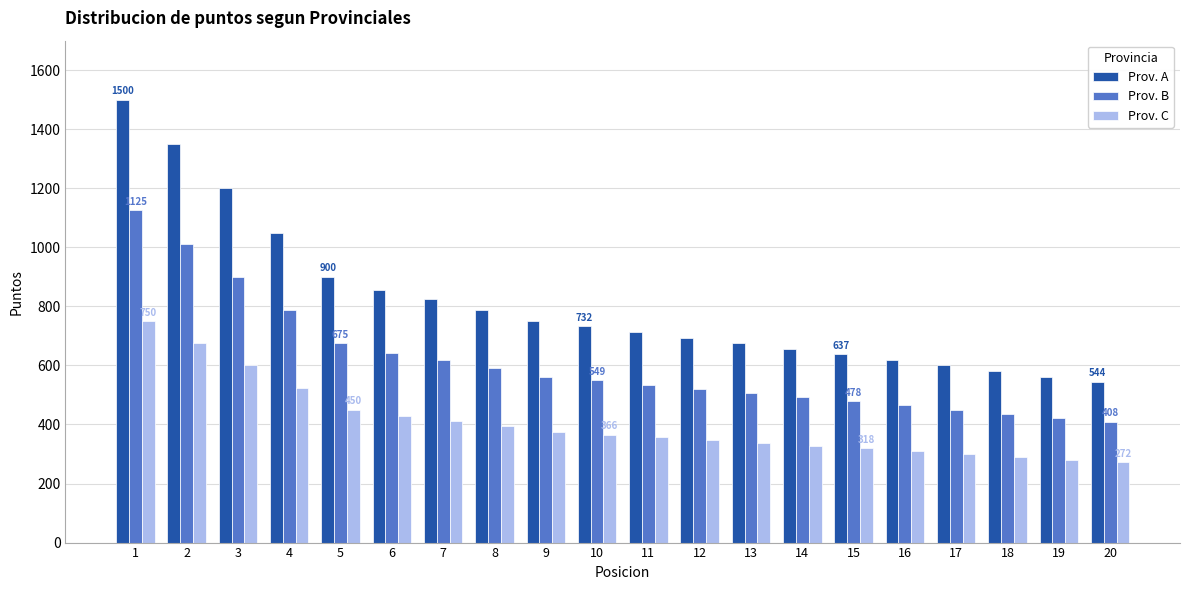

Are the bars horizontal?

No